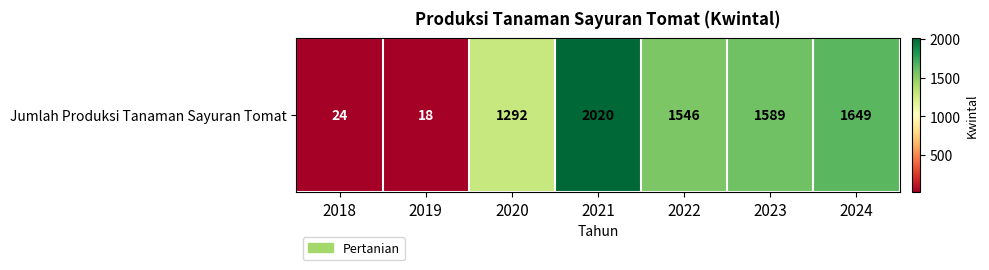

The chart shows a value of 394 at 2020. True or false?

False